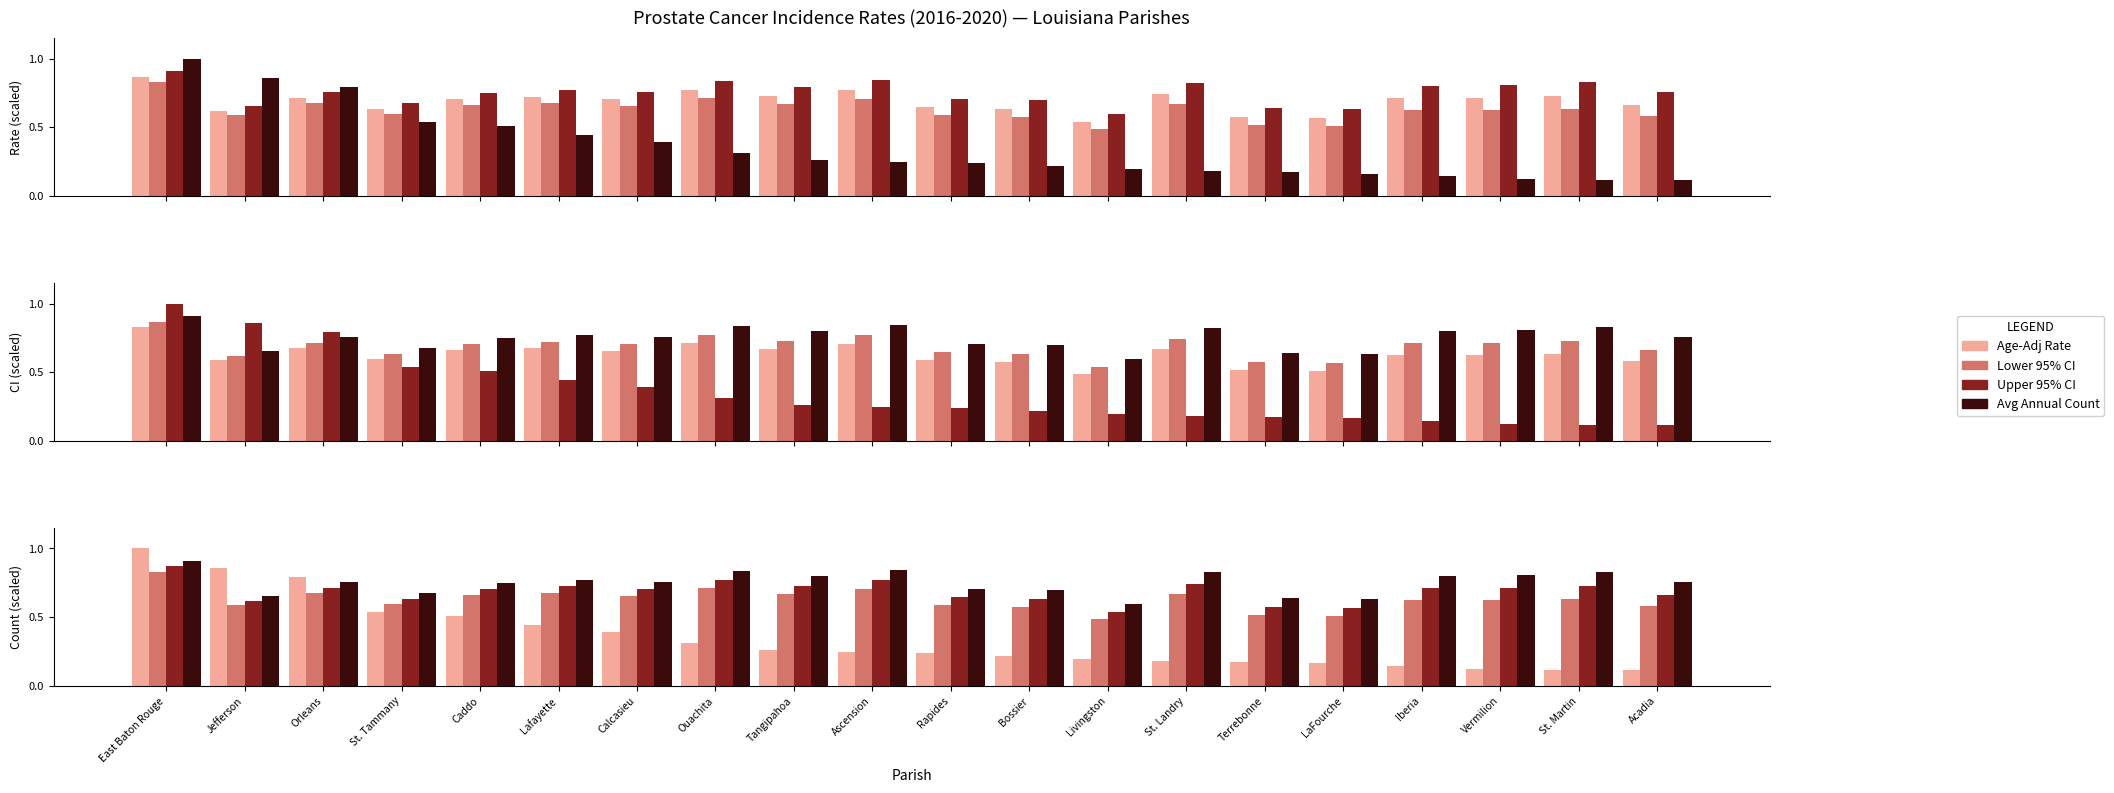

At East Baton Rouge, list the series in order from largest to smallest.

Avg Annual Count, Upper 95% CI, Age-Adj Rate, Lower 95% CI